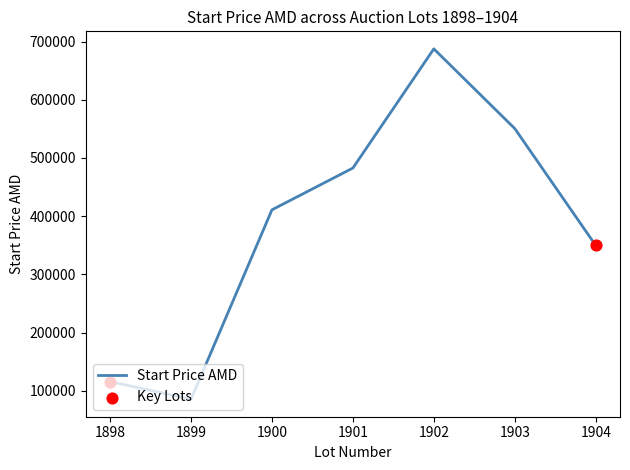

What is the ratio of the value at 1904 to the value at 1900?

0.9